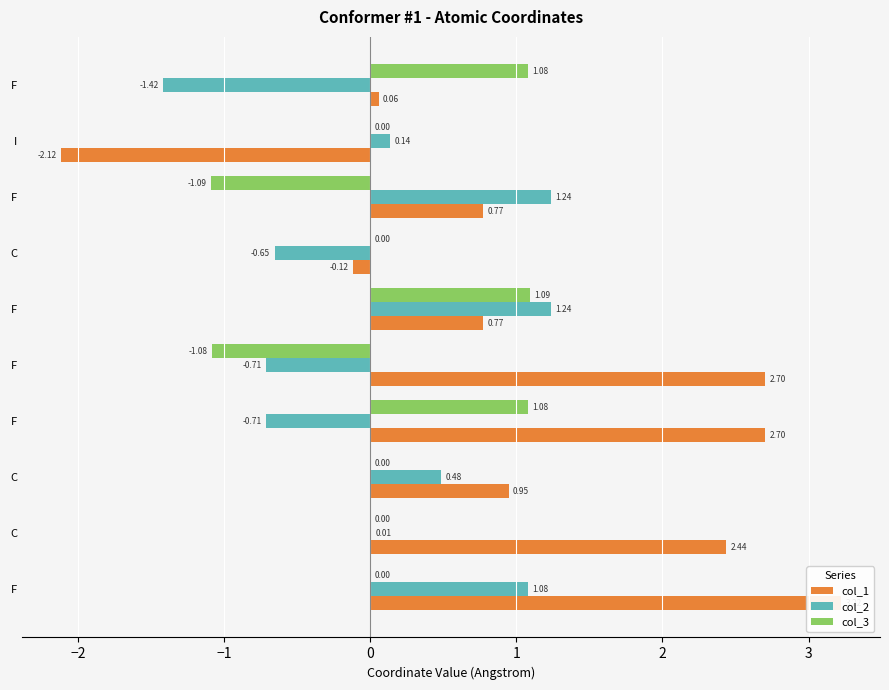

What is the label of the 6th bar from the right?

F